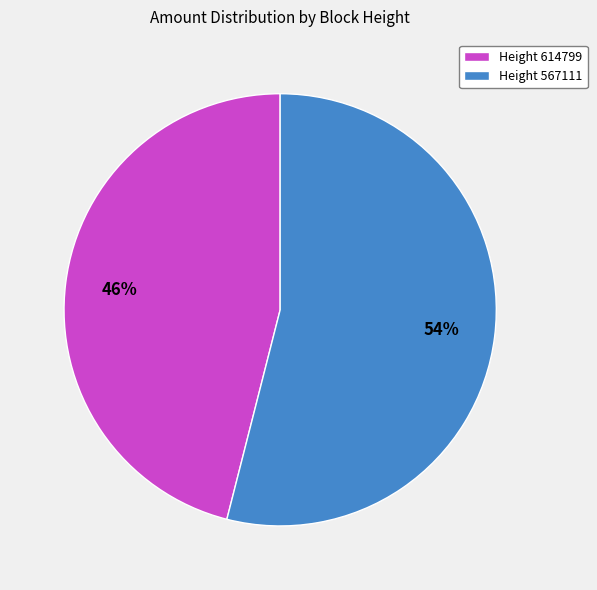

To the nearest percent, what portion does Height 614799 represent?

46%